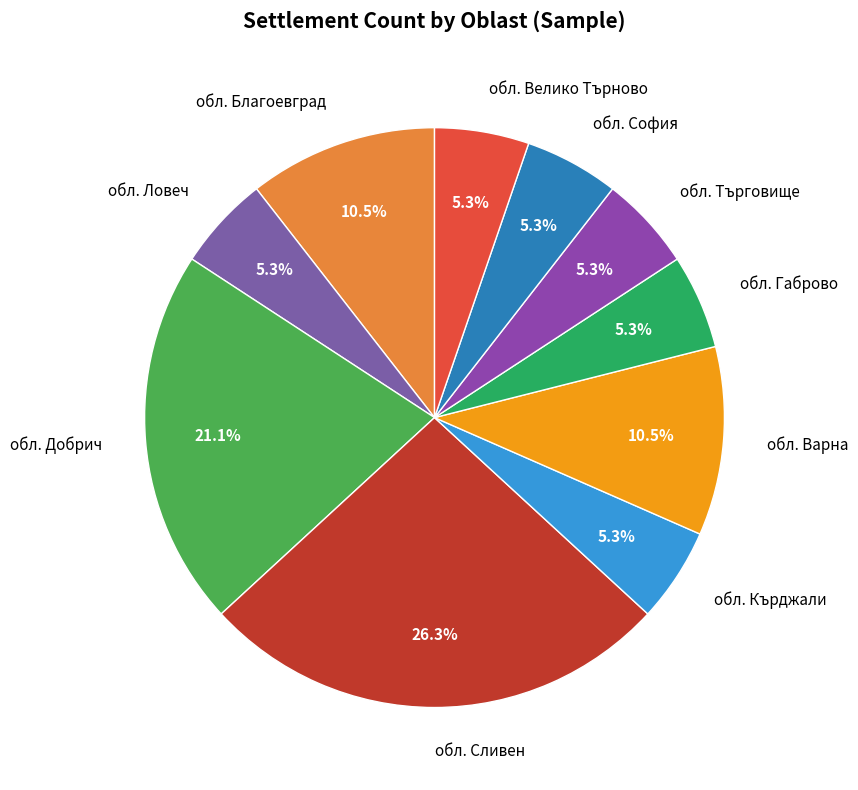

Which has a higher value, обл. Кърджали or обл. Благоевград?

обл. Благоевград